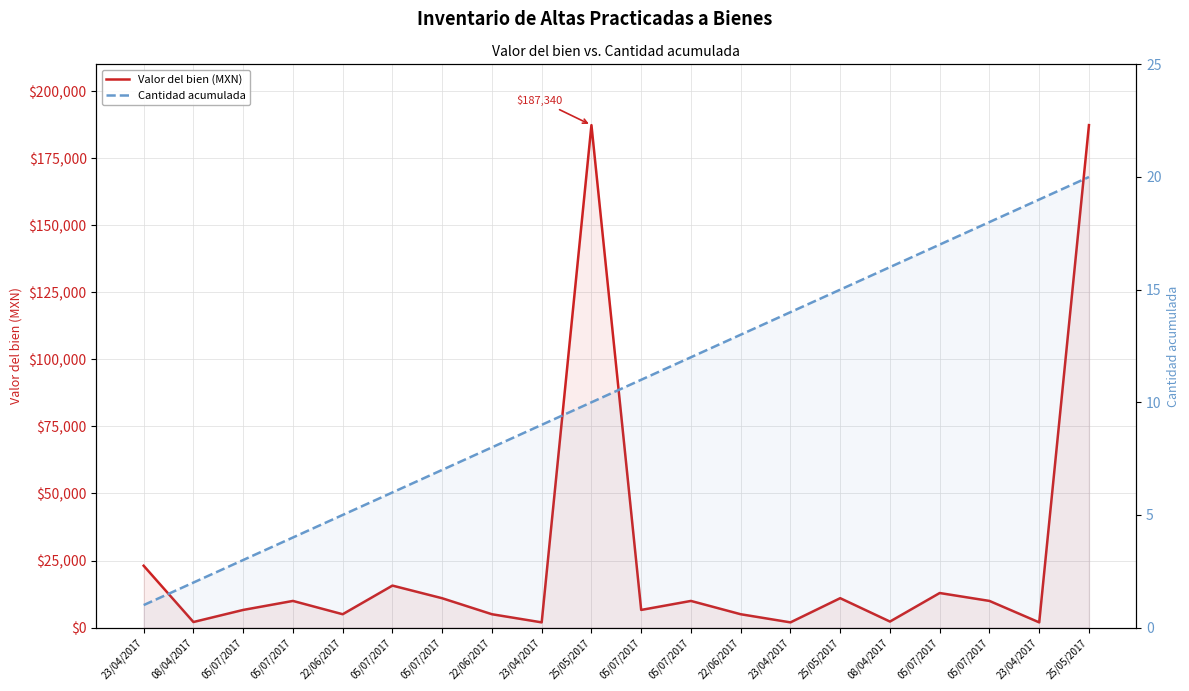

What are all the series names shown in the legend?

Valor del bien (MXN), Cantidad acumulada